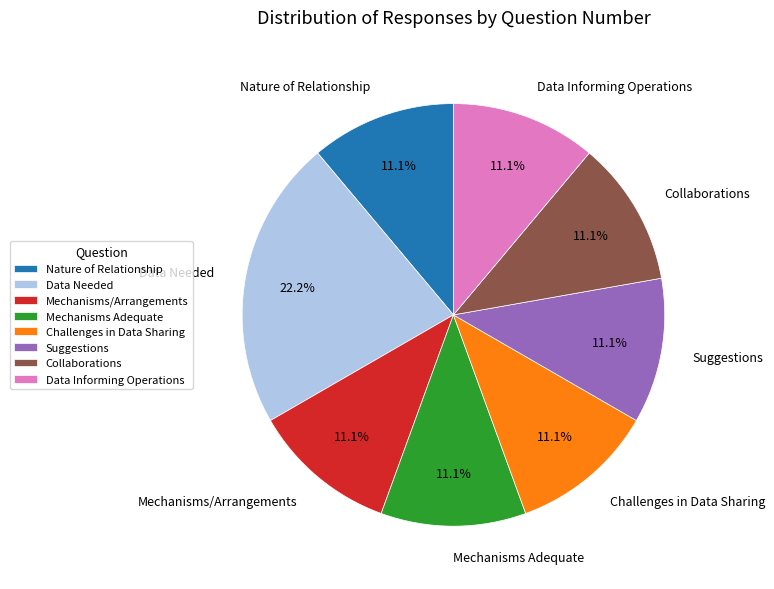

What is the total percentage of Suggestions and Collaborations?

22.2%